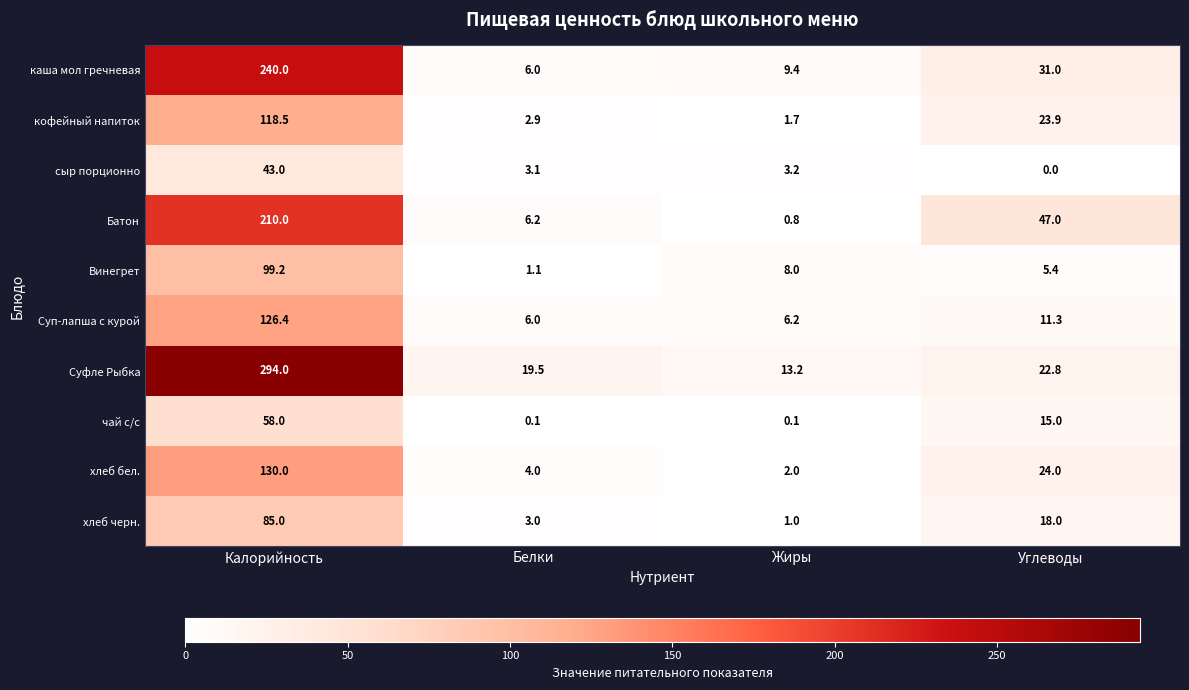

At how many categories does at least one series exceed 59?

1